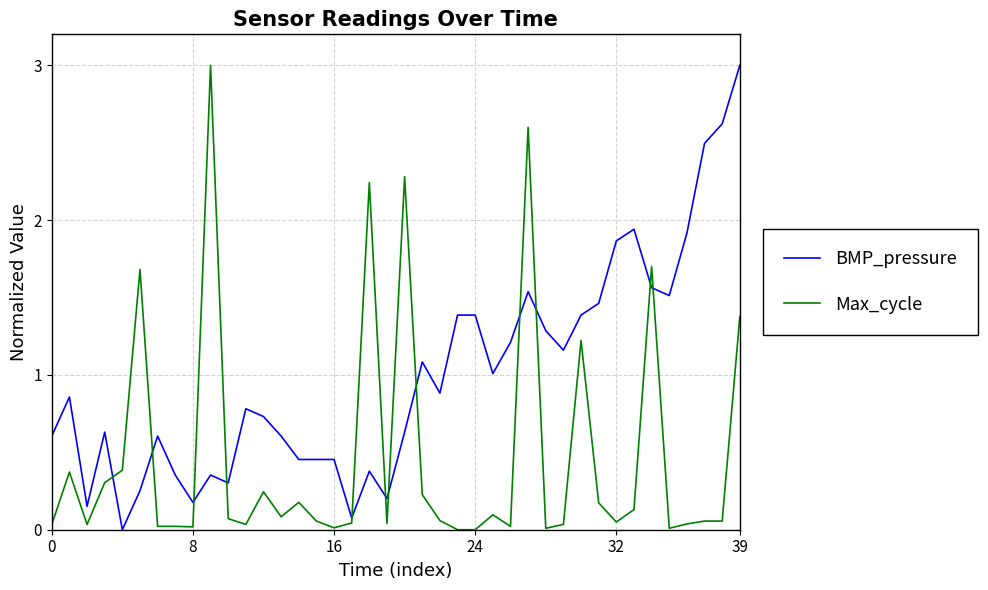

Which series has the largest total across all categories?

BMP_pressure